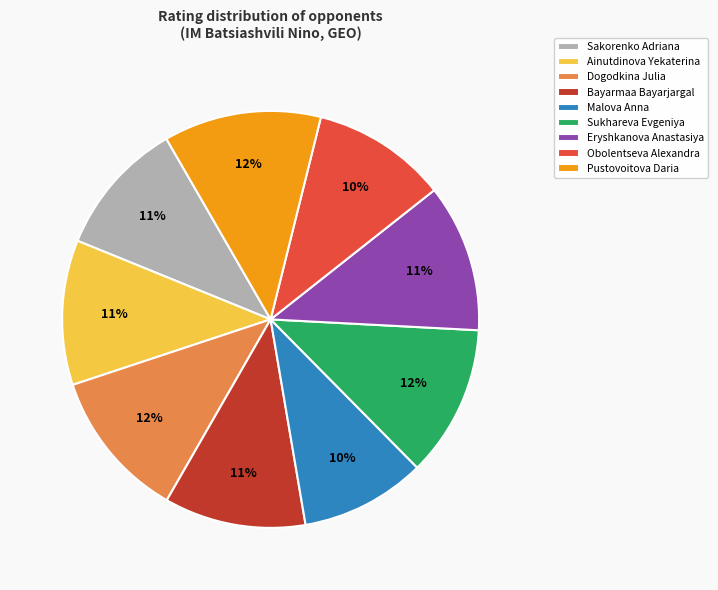

Approximately how many times larger is the value at Sukhareva Evgeniya compared to Dogodkina Julia?

1.0